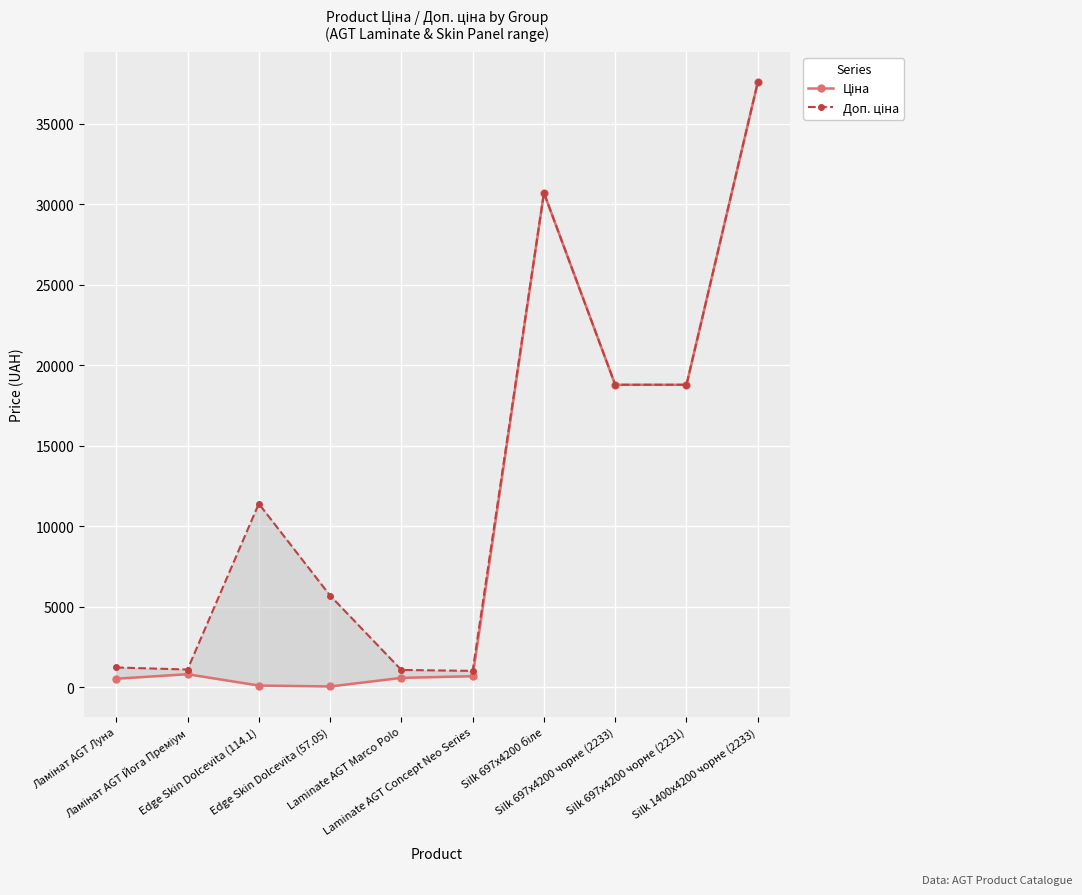

What is the label of the 6th point from the left?

Laminate AGT Concept Neo Series